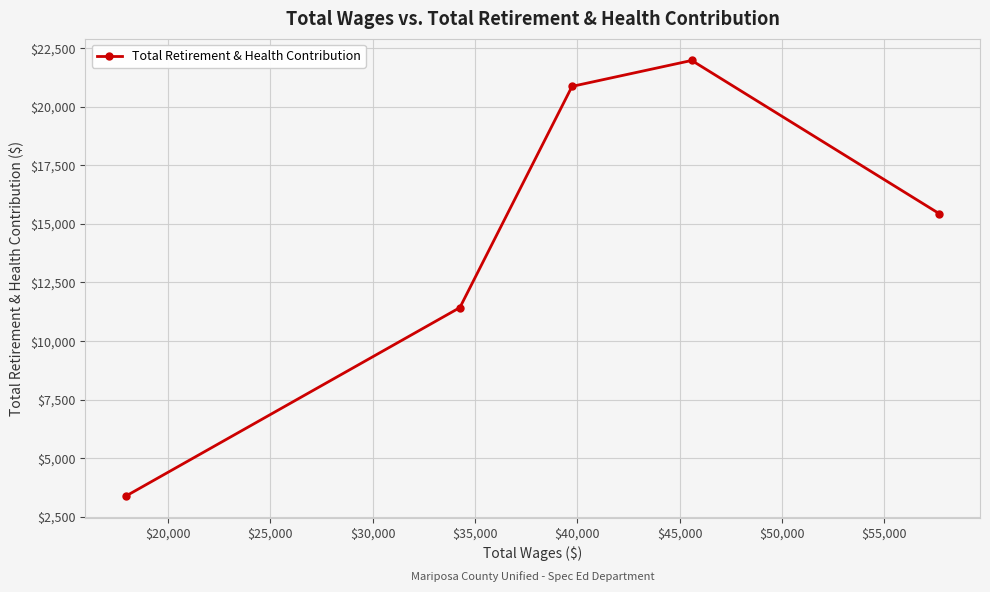

What is the smallest value displayed?

3385